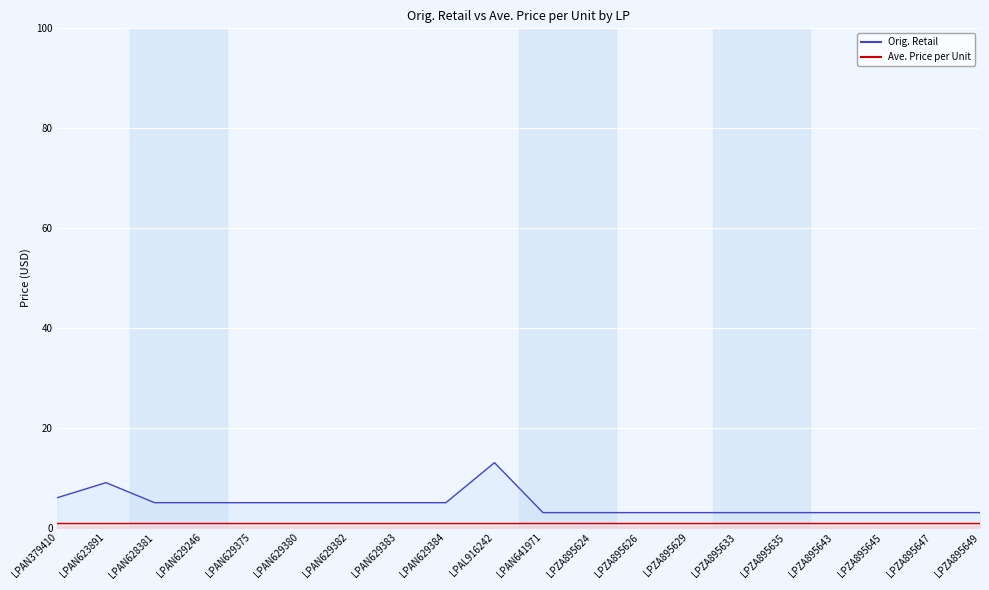

List the labels in order of value, largest first.

LPAL916242, LPAN623891, LPAN379410, LPAN628381, LPAN629246, LPAN629375, LPAN629380, LPAN629382, LPAN629383, LPAN629384, LPAN641971, LPZA895624, LPZA895626, LPZA895629, LPZA895633, LPZA895635, LPZA895643, LPZA895645, LPZA895647, LPZA895649